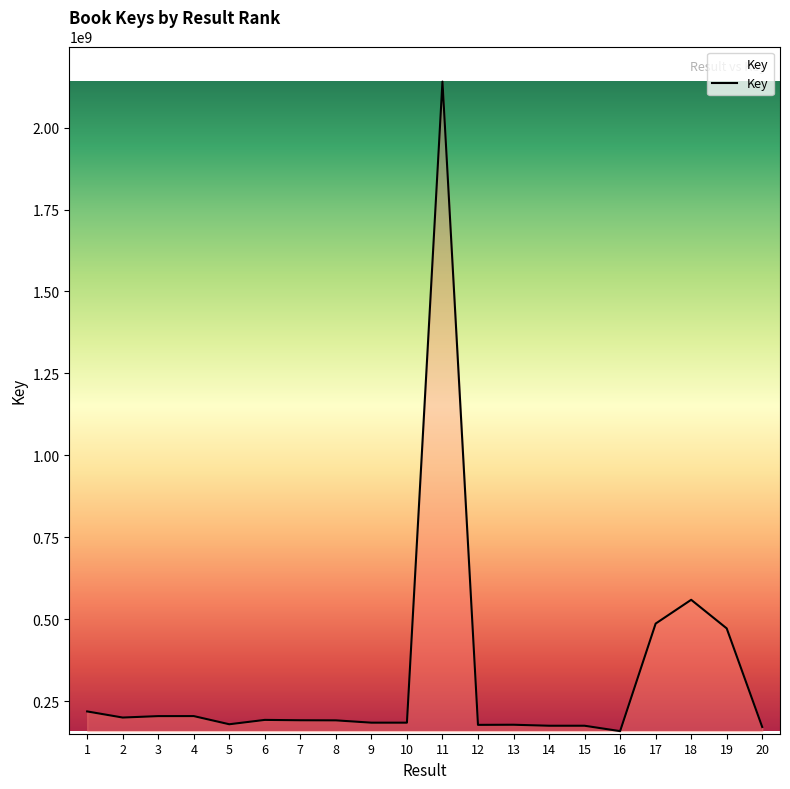

What is the ratio of the value at 4 to the value at 10?

1.1